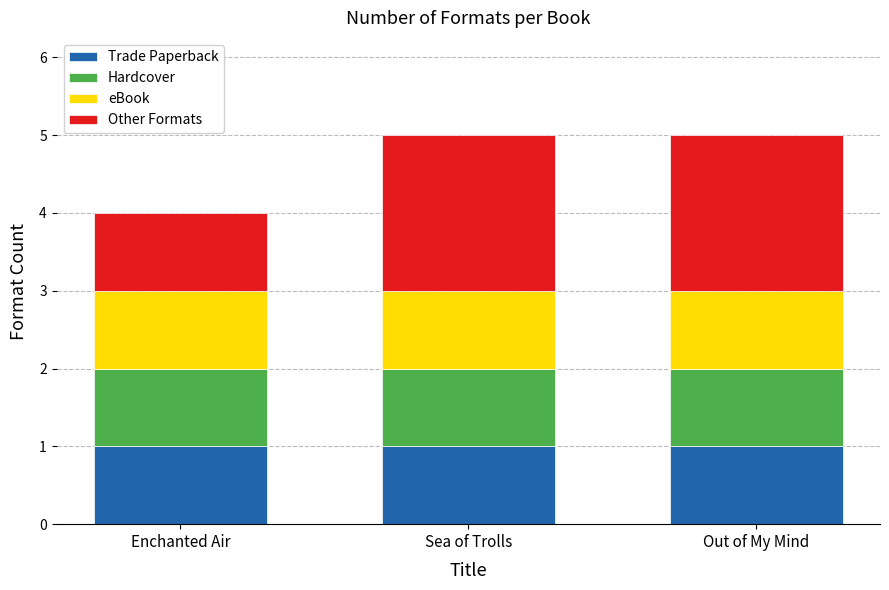

Reading right to left, list the values for the Trade Paperback series.

1	1	1